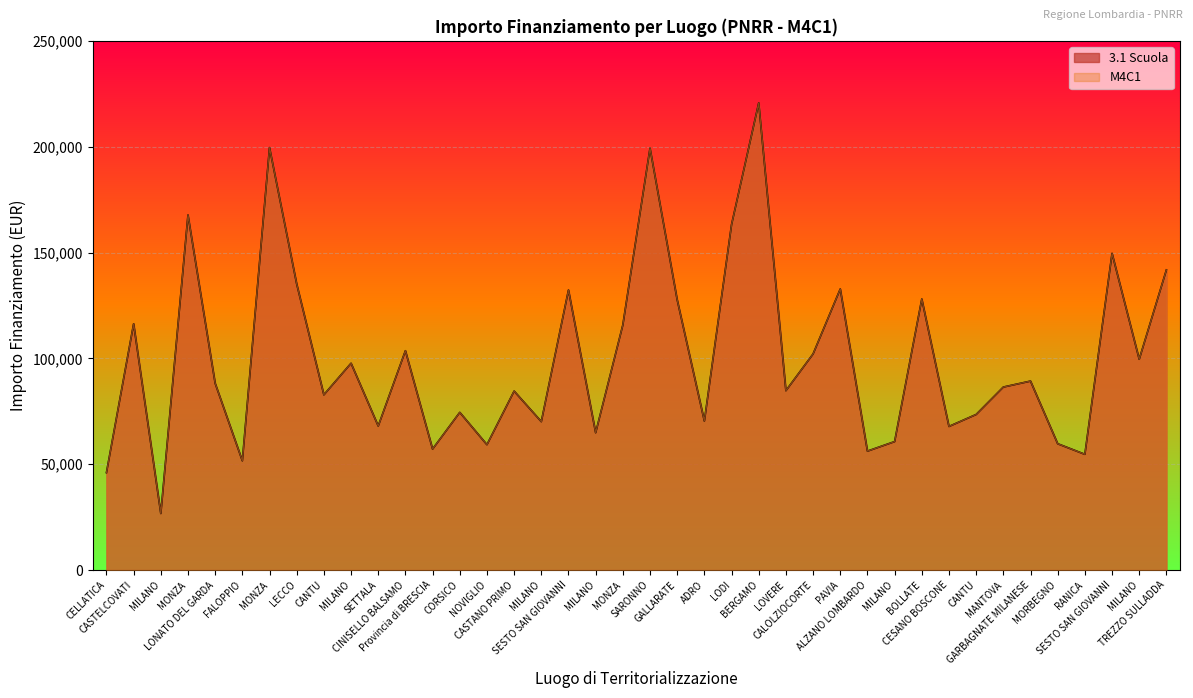

True or false: 3.1 Scuola and M4C1 cross at least once.

False